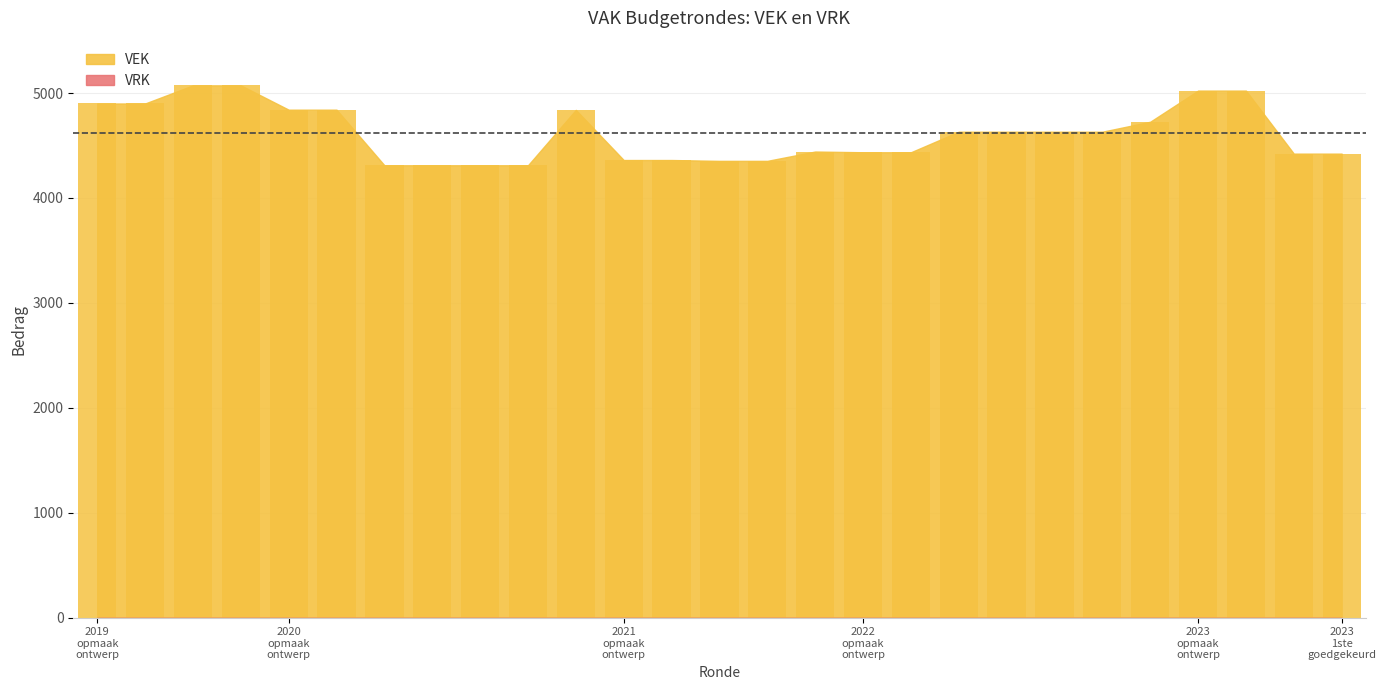

How many data points does each series have?

27